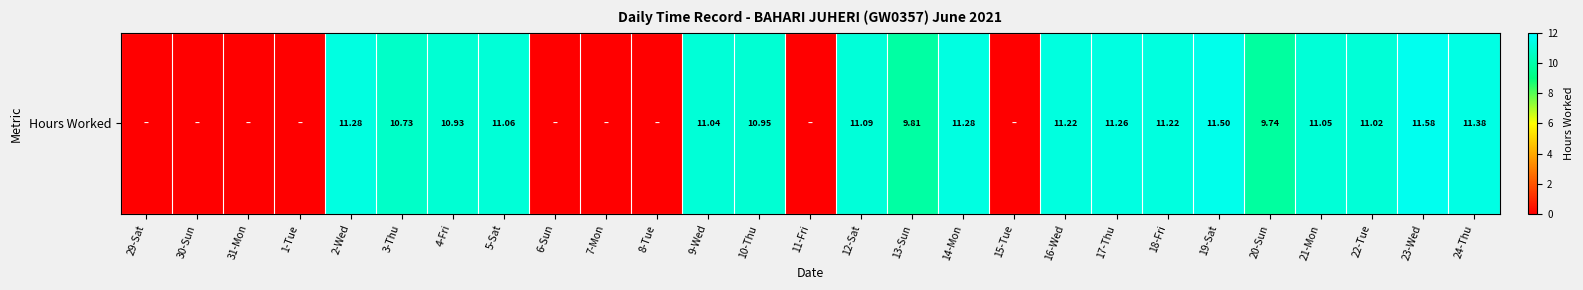

Is it true that the value at 7-Mon is -6.0?

False